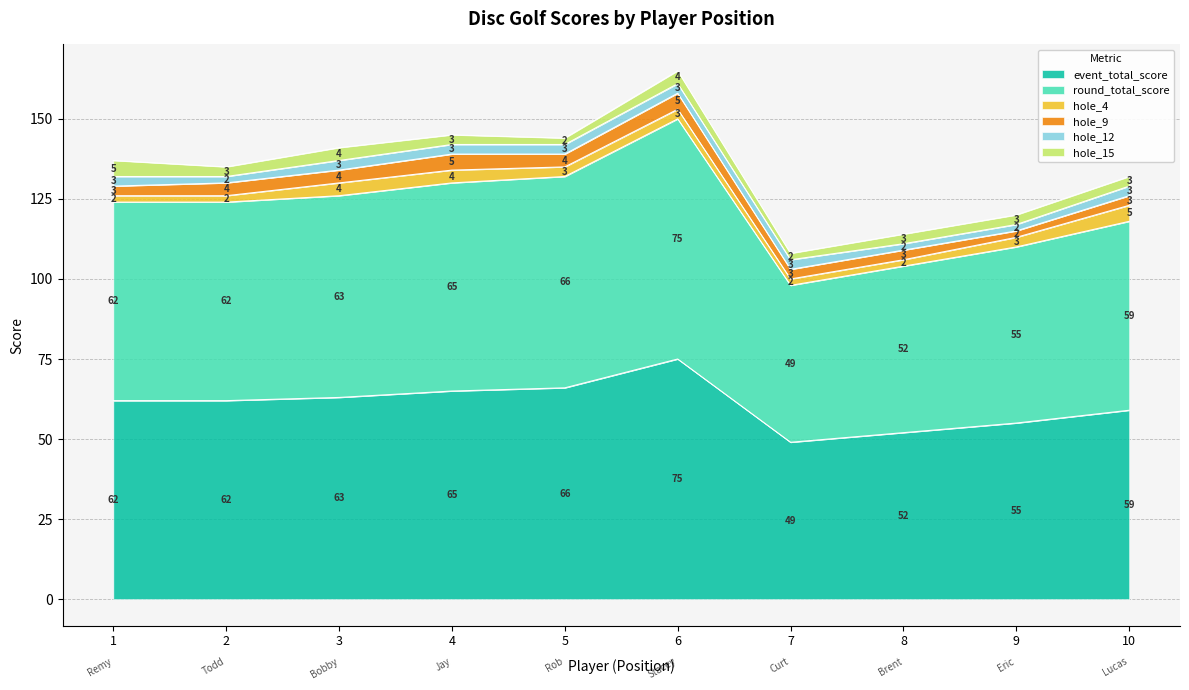

The hole_4 series shows 5 at 10. True or false?

True